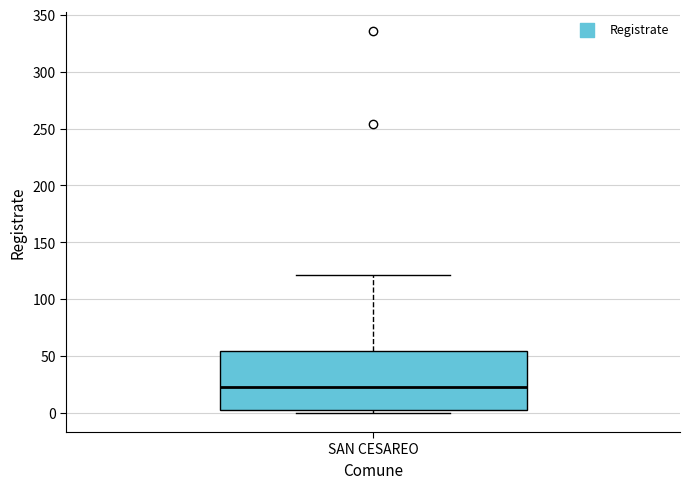

Read this box plot against the y-axis: the position of the median line, the range covered by the box, and the ends of both whiskers. The values are not printed on the chart, so give them approximately, as read against the axis.

median 25, box 5 to 55, whiskers 0 to 120